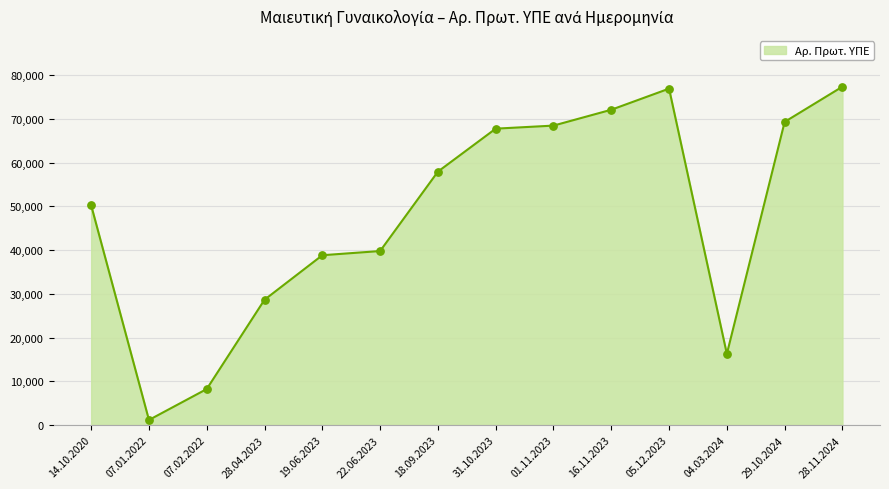

What is the change in value from 28.04.2023 to 19.06.2023?

+10171